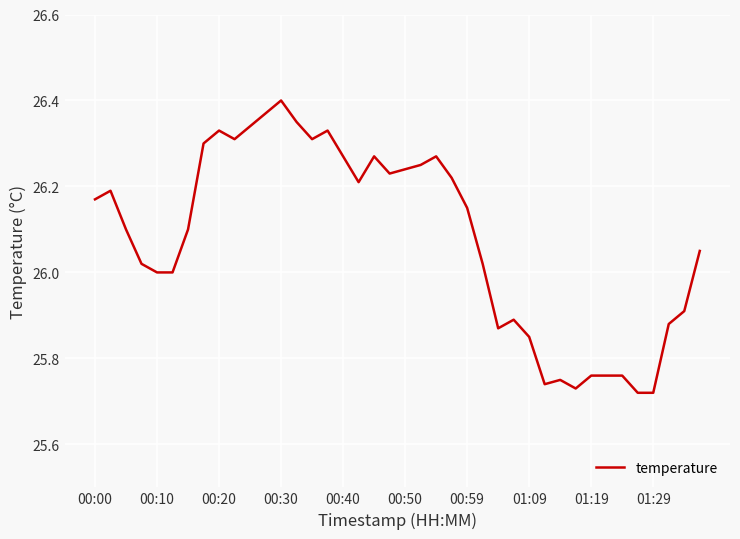

What is the difference between the maximum and minimum values?

0.7